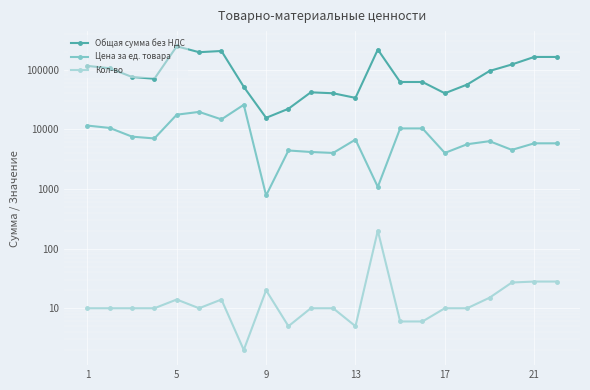

Is the value of Цена за ед. товара at 17 greater than the value of Общая сумма без НДС at 11?

No